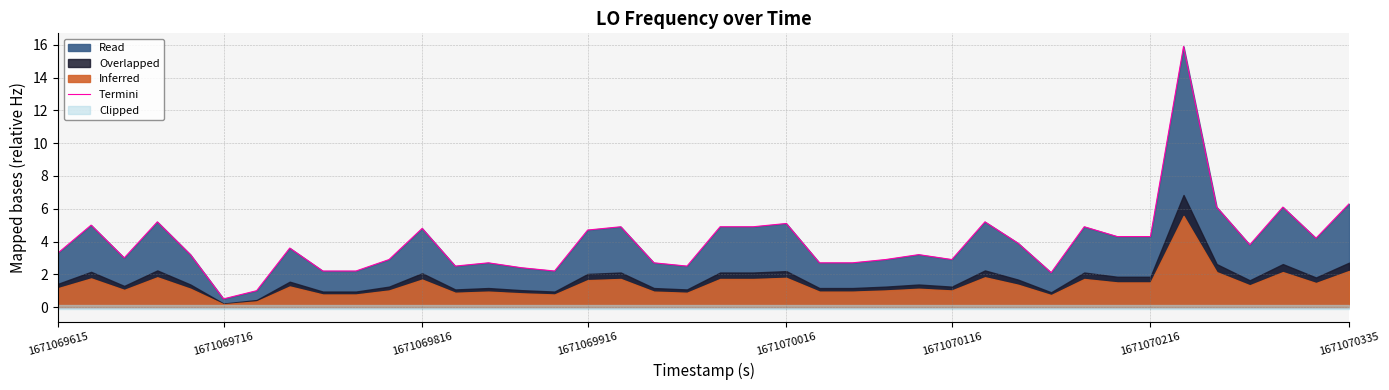

Which label corresponds to the smallest value in the chart?

1671069716